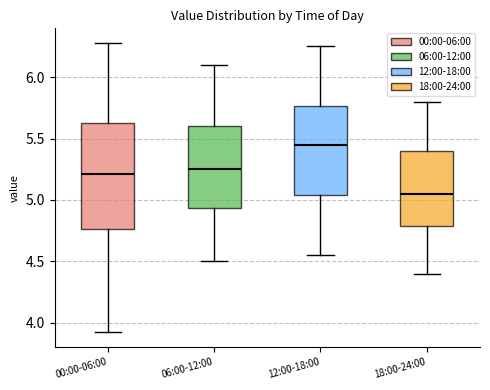

Reading left to right, read every box against the y-axis: the position of its median line, the range the box covers, and the ends of its whiskers. The values are not printed on the chart, so give them approximately, as read against the axis.

00:00-06:00: median 5.20, box 4.75 to 5.65, whiskers 3.90 to 6.30
06:00-12:00: median 5.25, box 4.95 to 5.60, whiskers 4.50 to 6.10
12:00-18:00: median 5.45, box 5.05 to 5.75, whiskers 4.55 to 6.25
18:00-24:00: median 5.05, box 4.80 to 5.40, whiskers 4.40 to 5.80